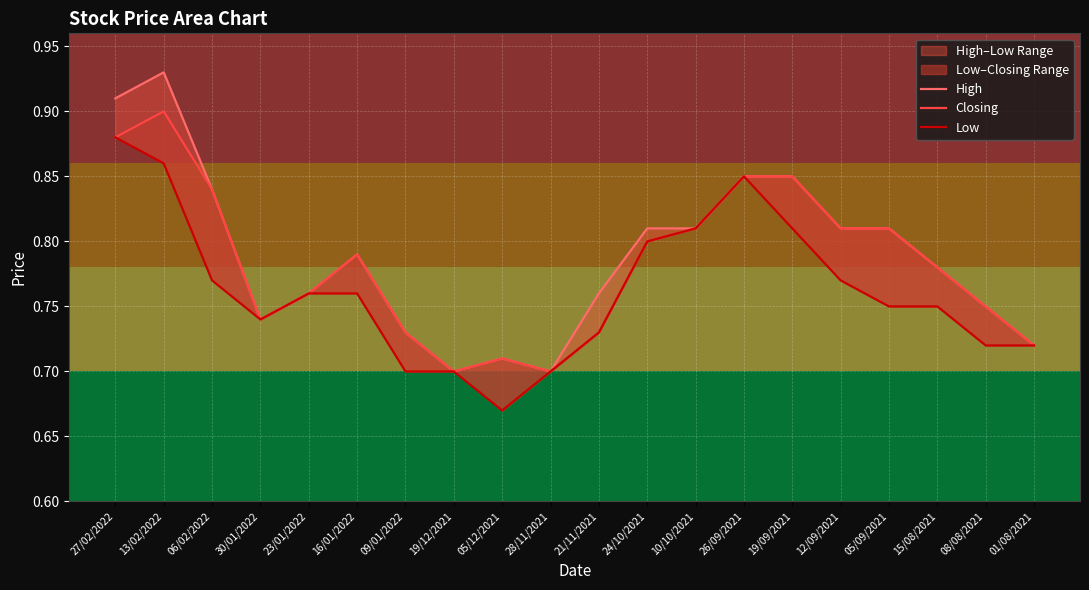

How many interior local valleys does the High series have?

3